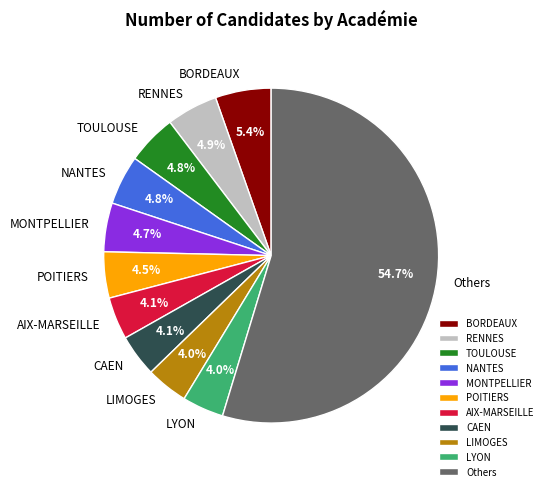

To the nearest percent, what is the difference between the largest and smallest slice percentages?

51%